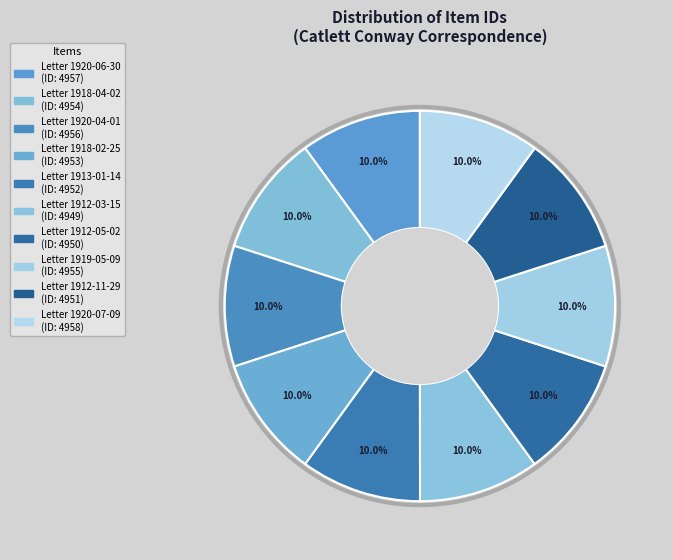

Is Letter 1918-04-02 the majority of the pie?

No